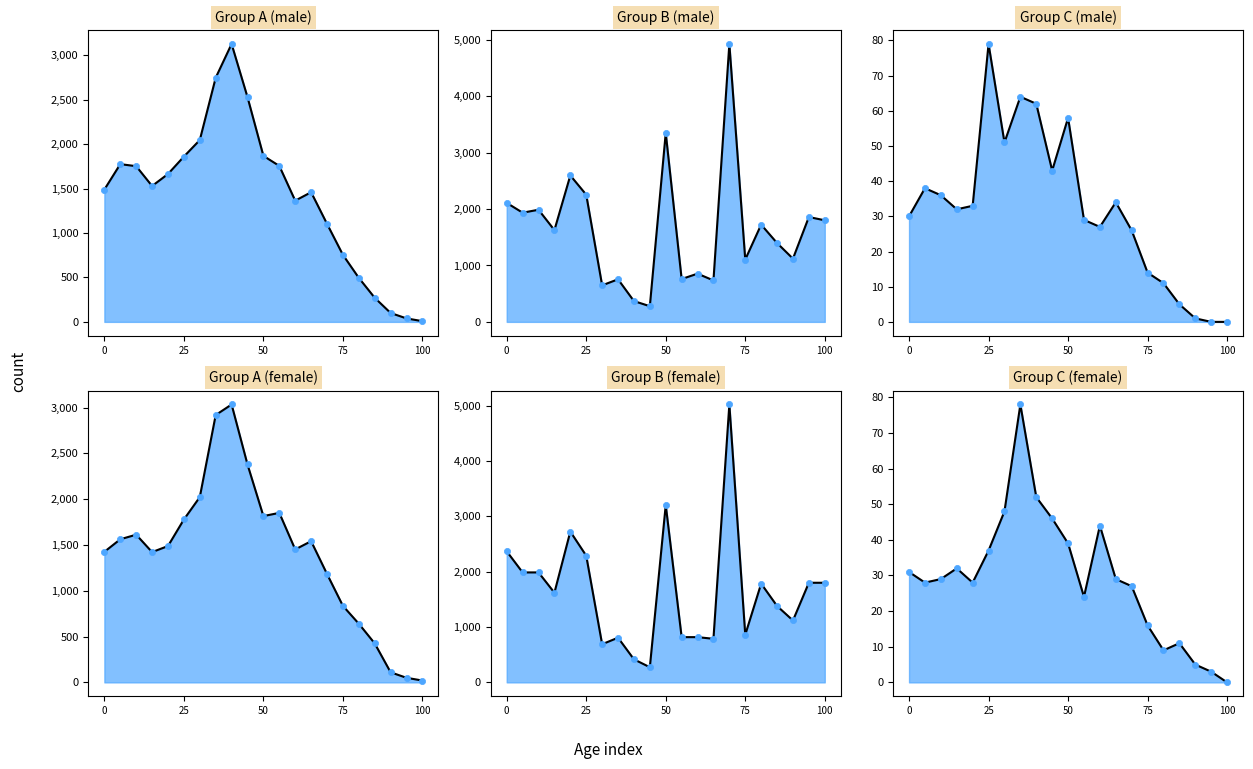

At which category is the sum across all series the highest?

70